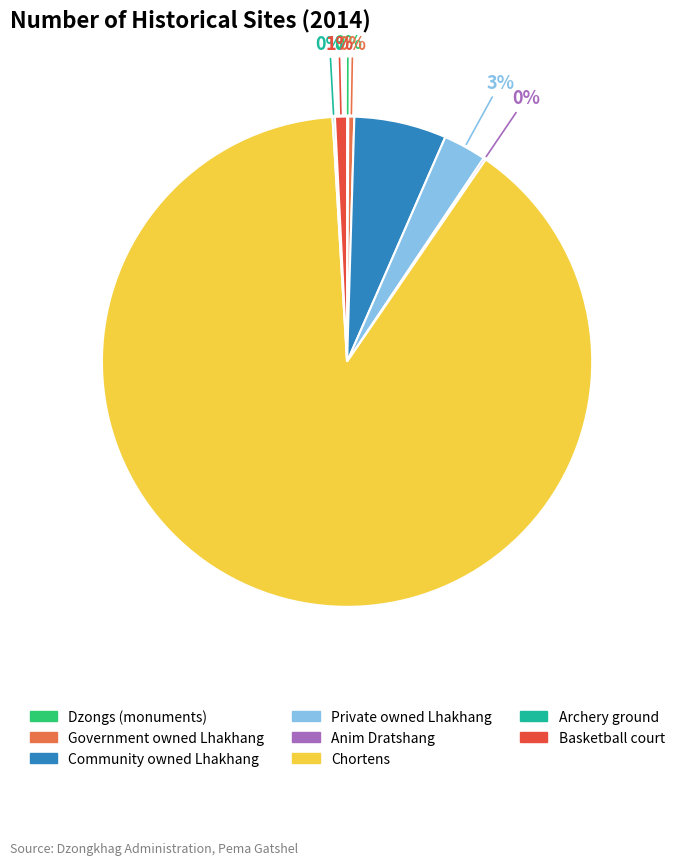

What percentage is the Community owned Lhakhang slice, to the nearest percent?

6%